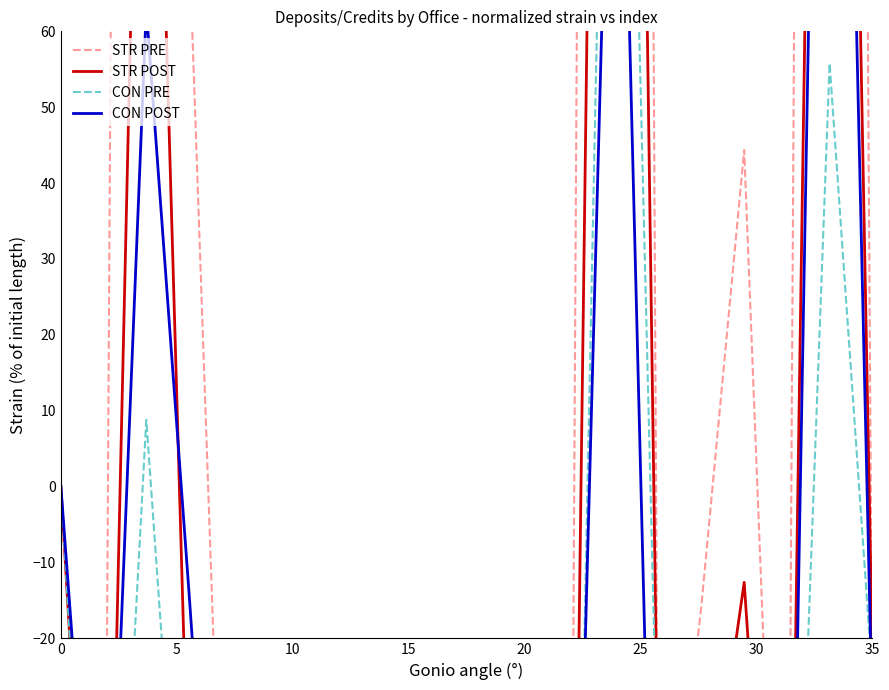

How many intersections are there between STR PRE and CON PRE?

11